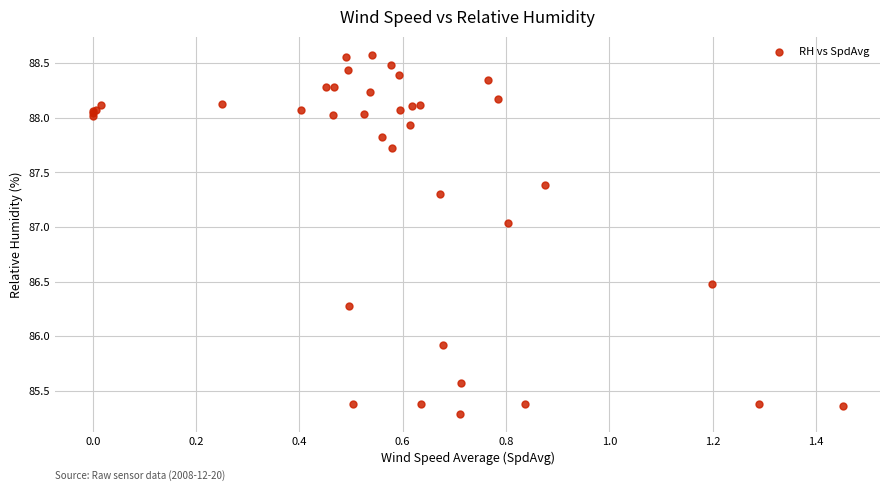

What Y value in the scatter plot is closest to 86?

85.9